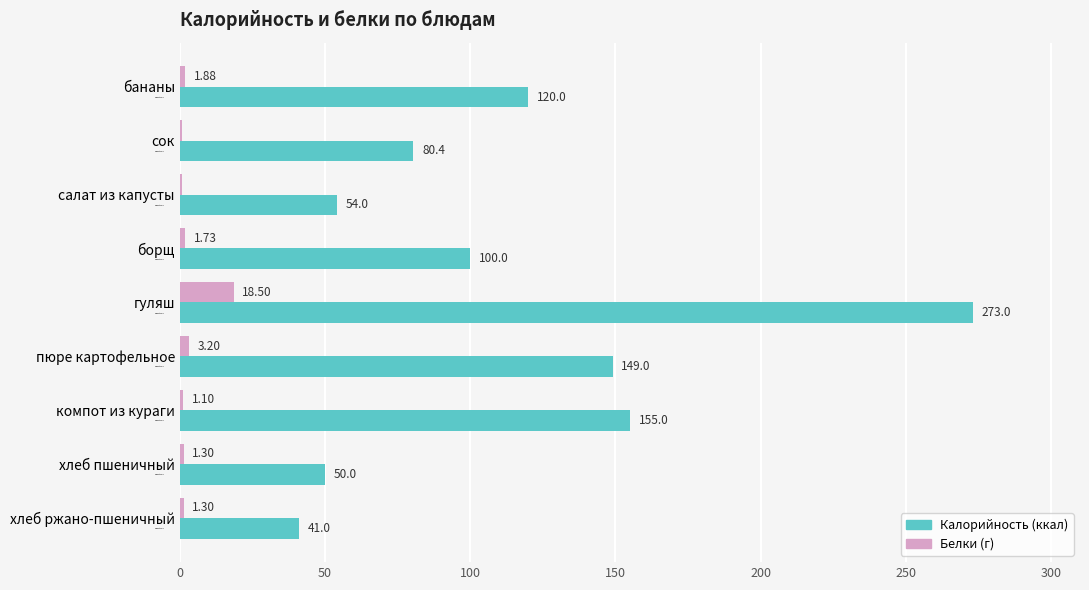

At which category is the sum across all series the highest?

гуляш